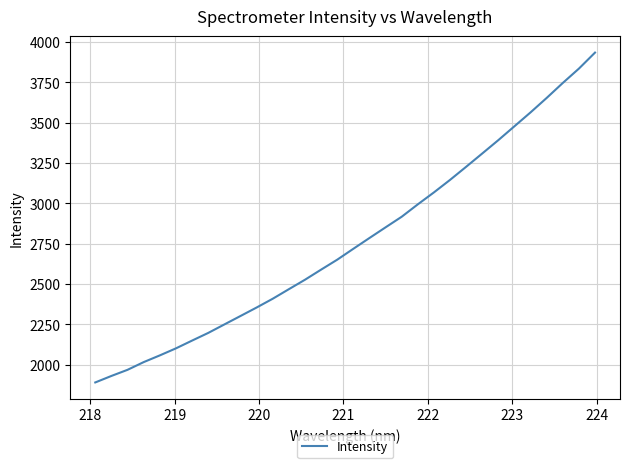

What is the greatest value displayed?

3934.2